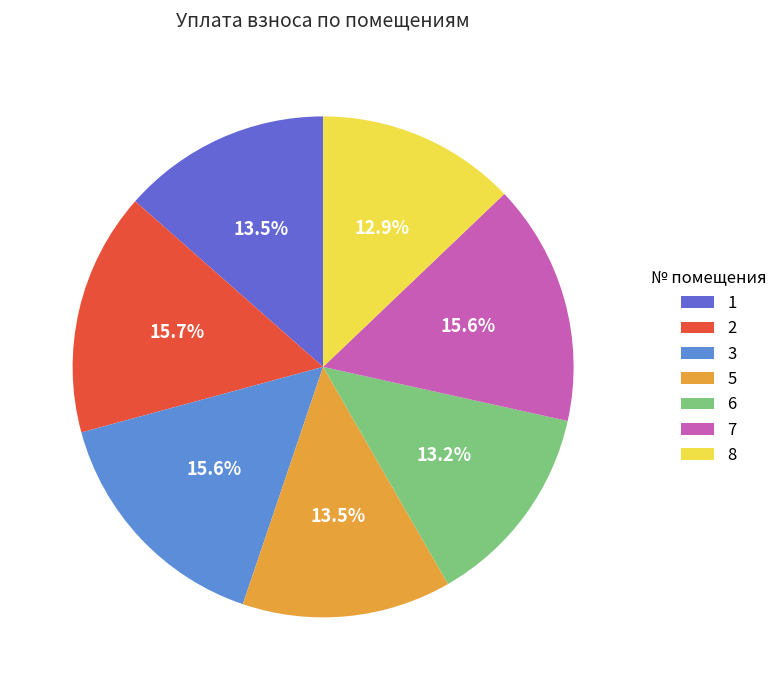

Do 6 and 2 together represent more than half of the pie?

No